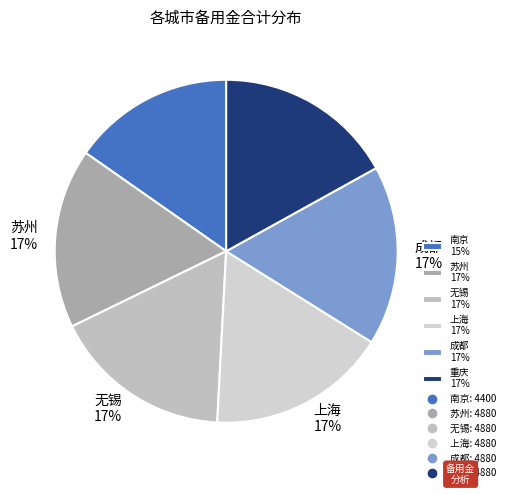

True or false: 南京 accounts for 22% of the total.

False